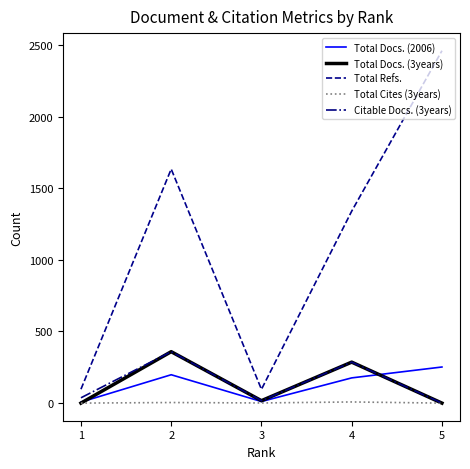

Between 4 and 5, which series saw the biggest shift?

Total Refs.